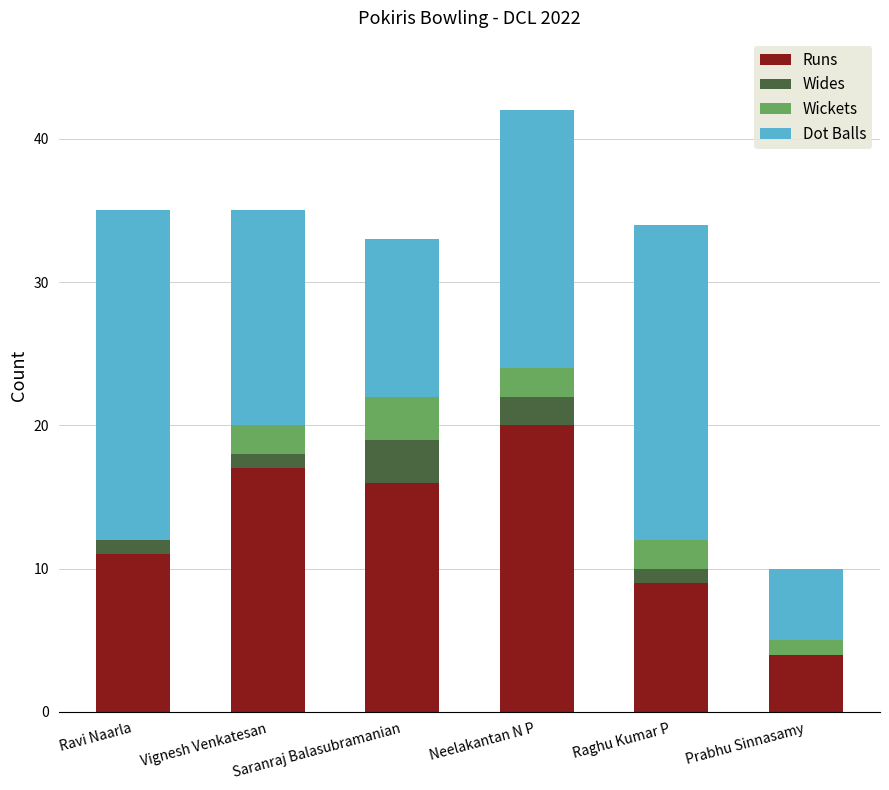

The Runs series shows 20 at Neelakantan N P. True or false?

True